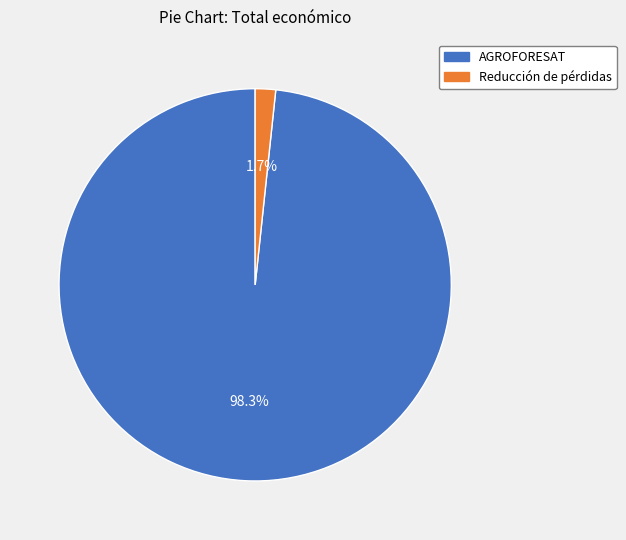

How many segments does this pie chart have?

2